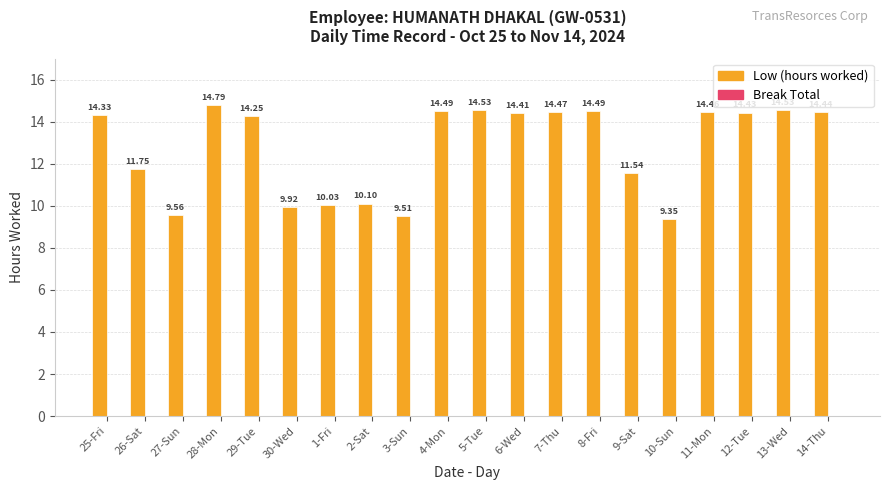

Are the bars horizontal?

No